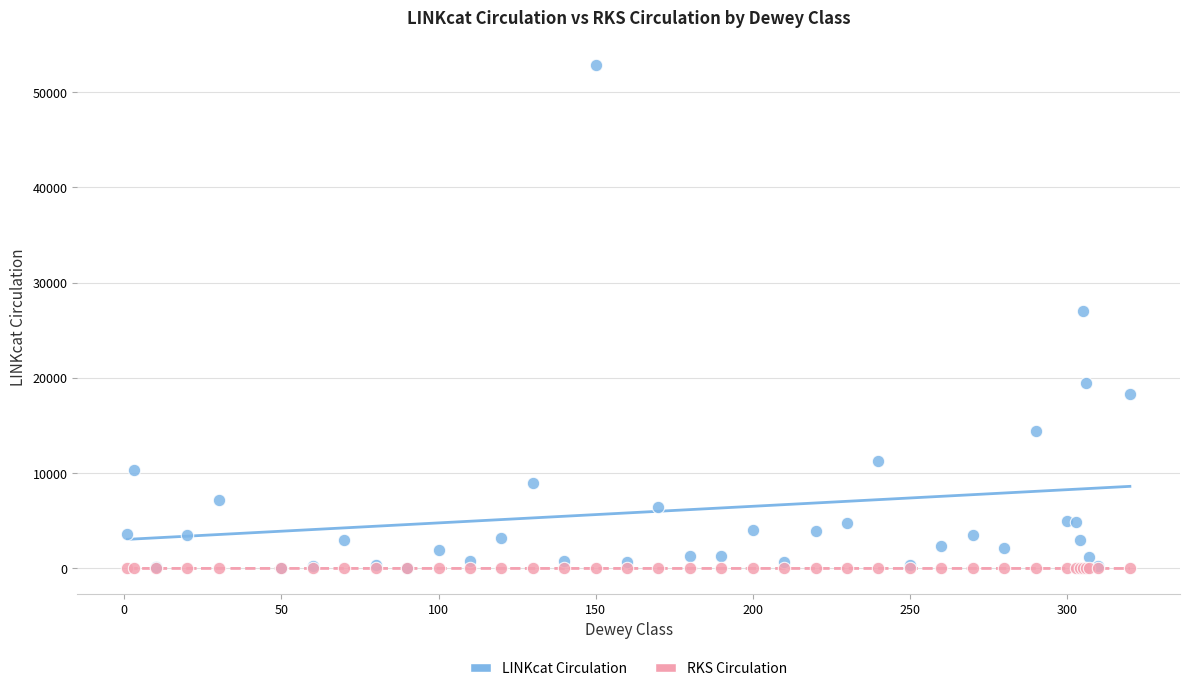

In the LINKcat Circulation series, what Y value is closest to 26429?

27024